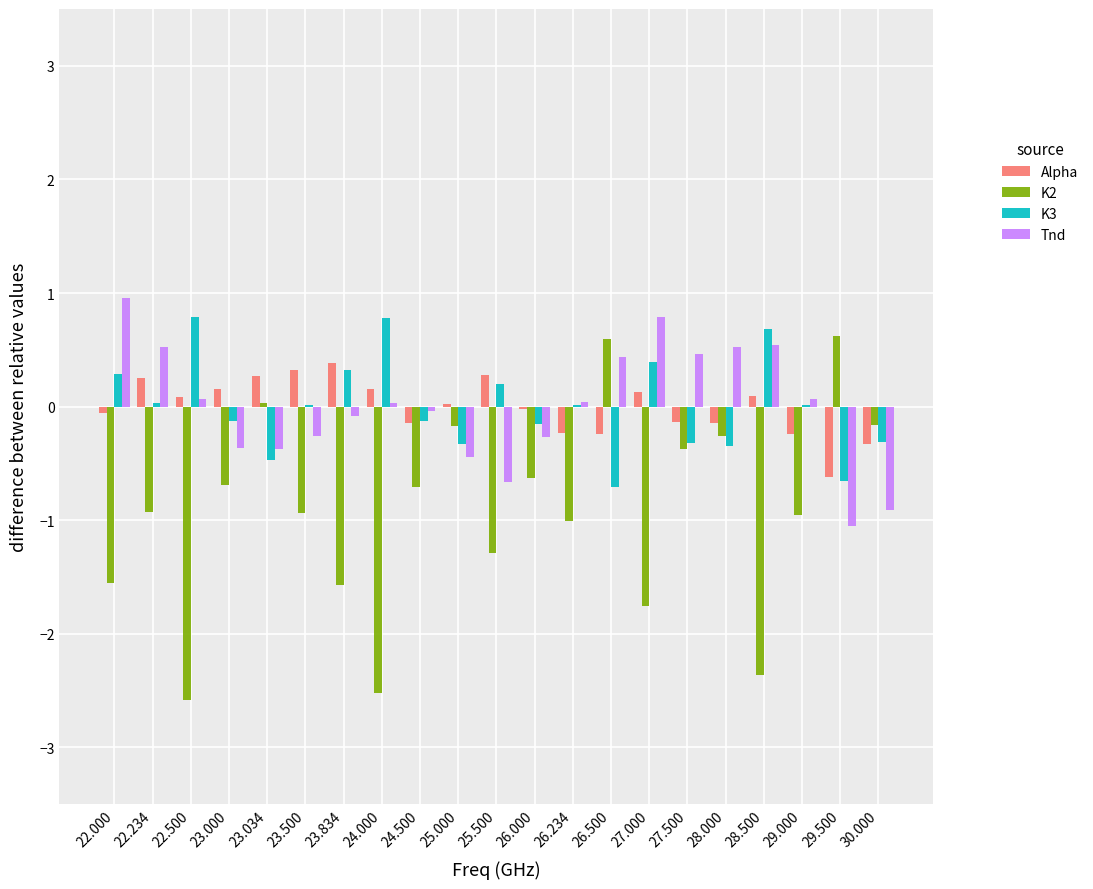

True or false: K2 has a value of 0.0 at 23.034.

True